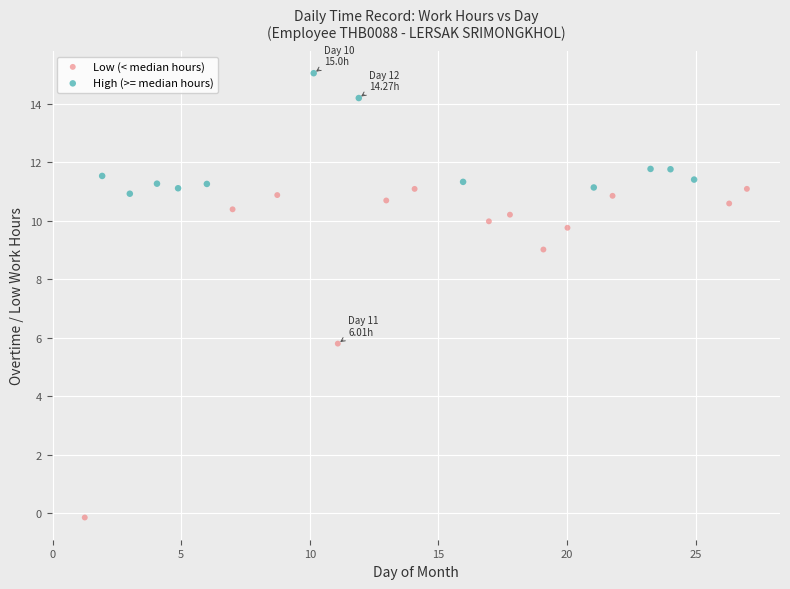

Which series reaches the minimum Y coordinate?

Low (< median hours)